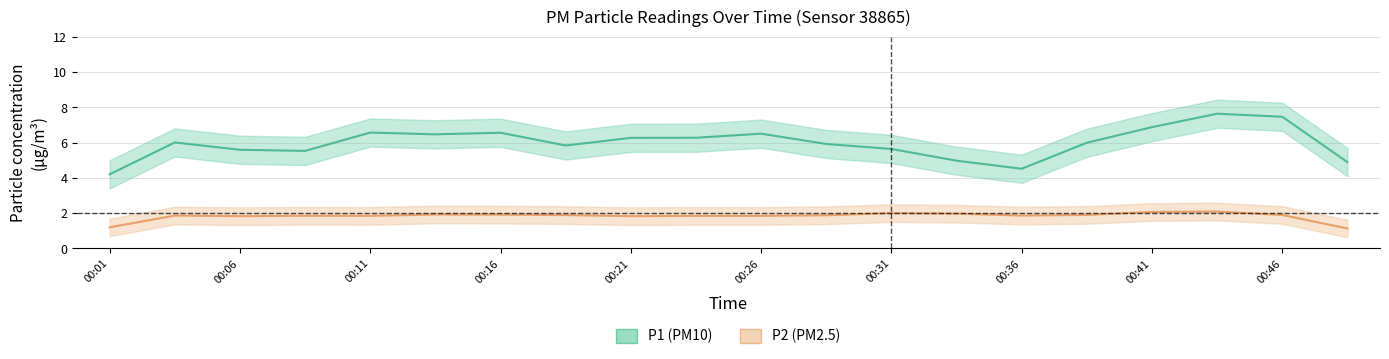

True or false: P2 and P1 intersect in this chart.

False